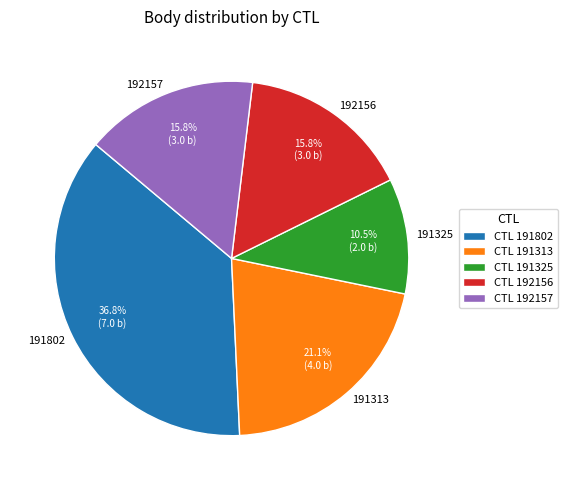

Between 192157 and 191802, which is larger?

191802